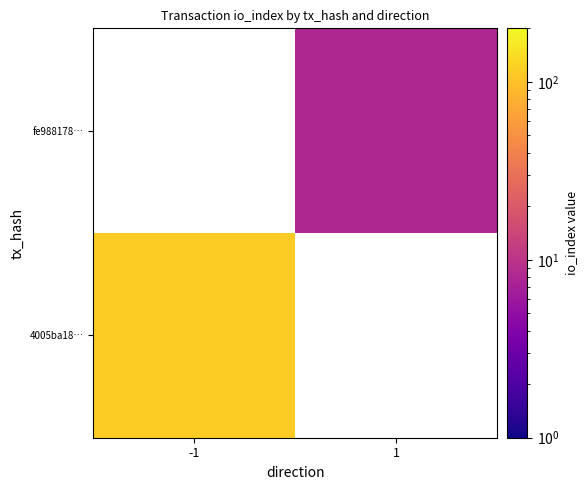

Count the number of categories in the chart.

2